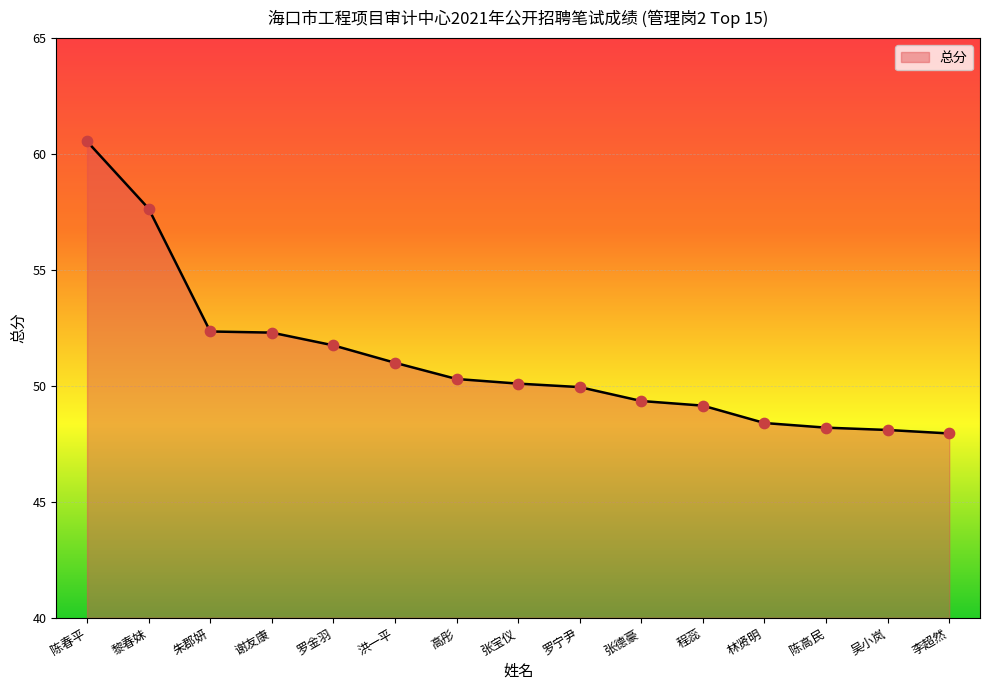

What is the ratio of the value at 吴小岚 to the value at 黎春妹?

0.8